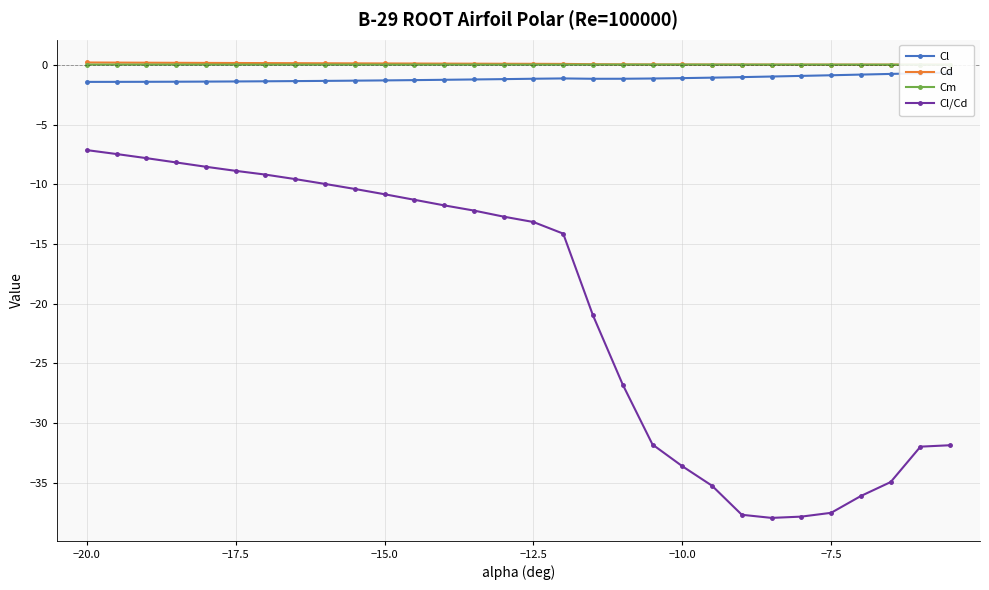

What is the maximum value for Cd?

0.2